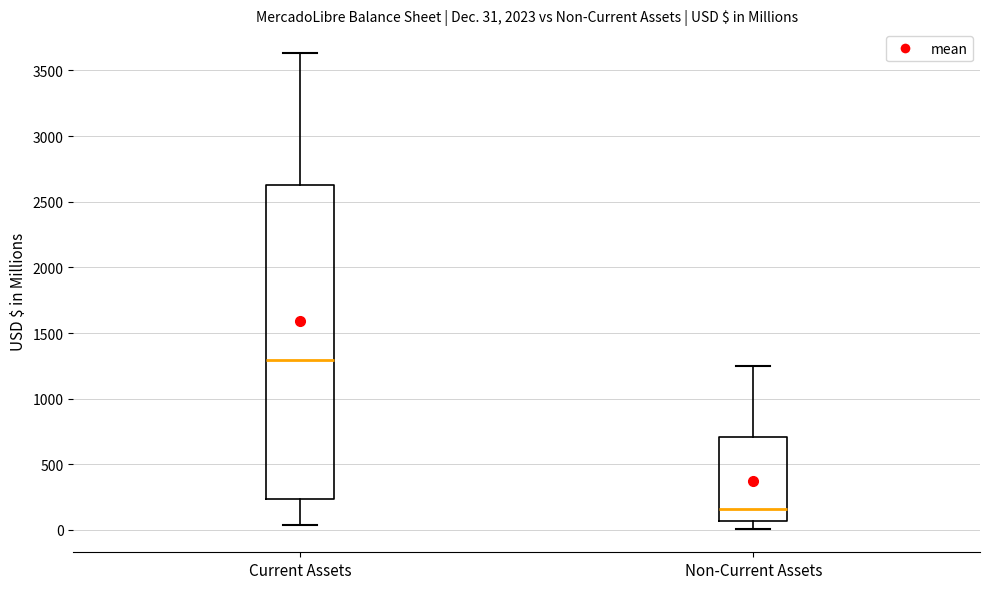

Comparing the boxes themselves (not the whiskers), which one is the tallest?

Current Assets